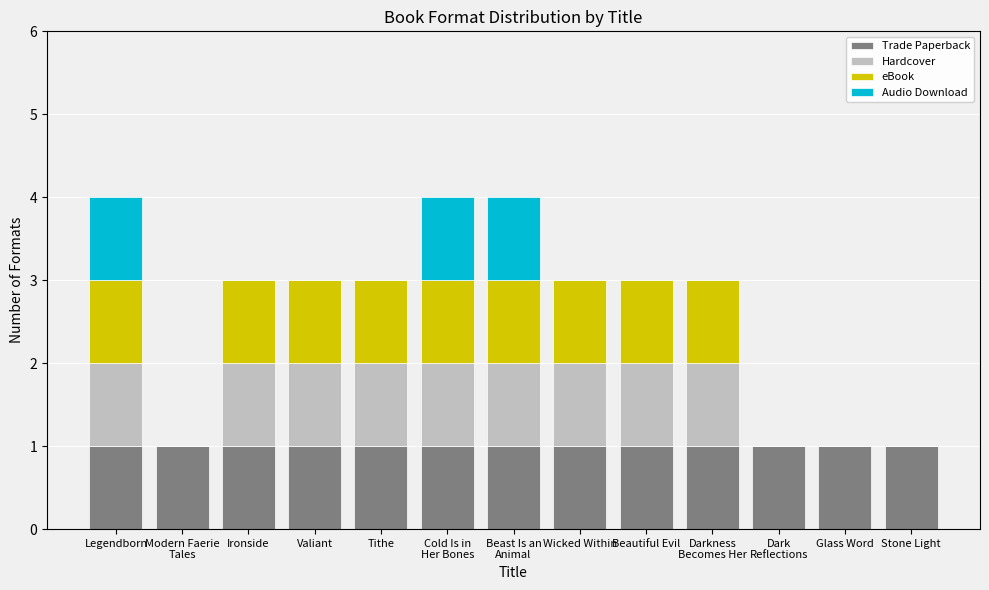

Is it true that Trade Paperback equals 0 at Ironside?

False